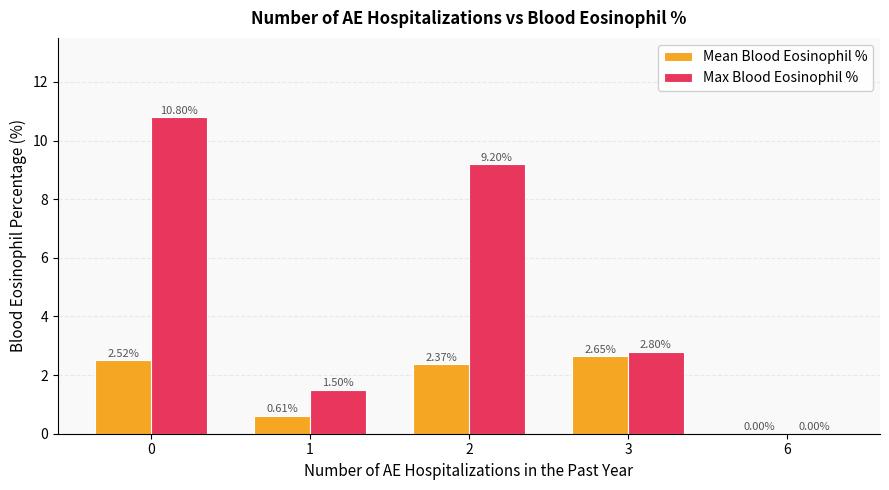

How many positive values does the Max Blood Eosinophil % series have?

4